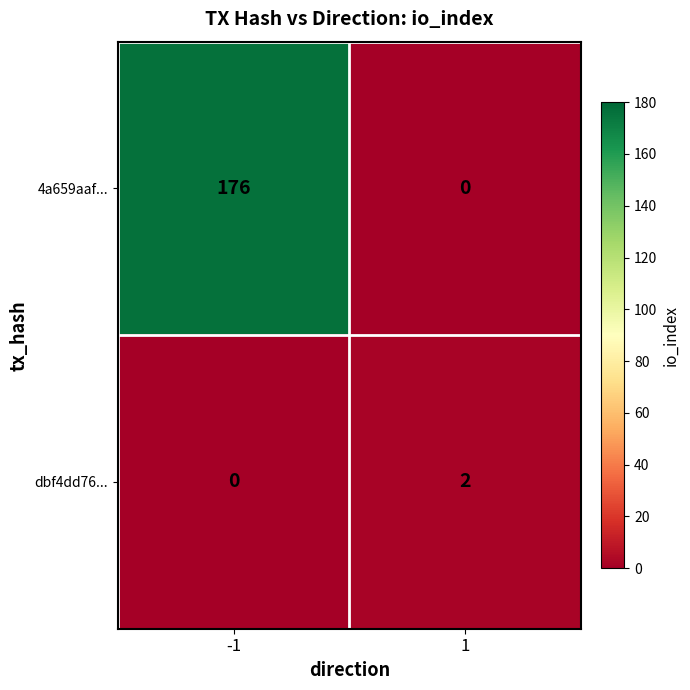

At how many categories does at least one series exceed 20?

1